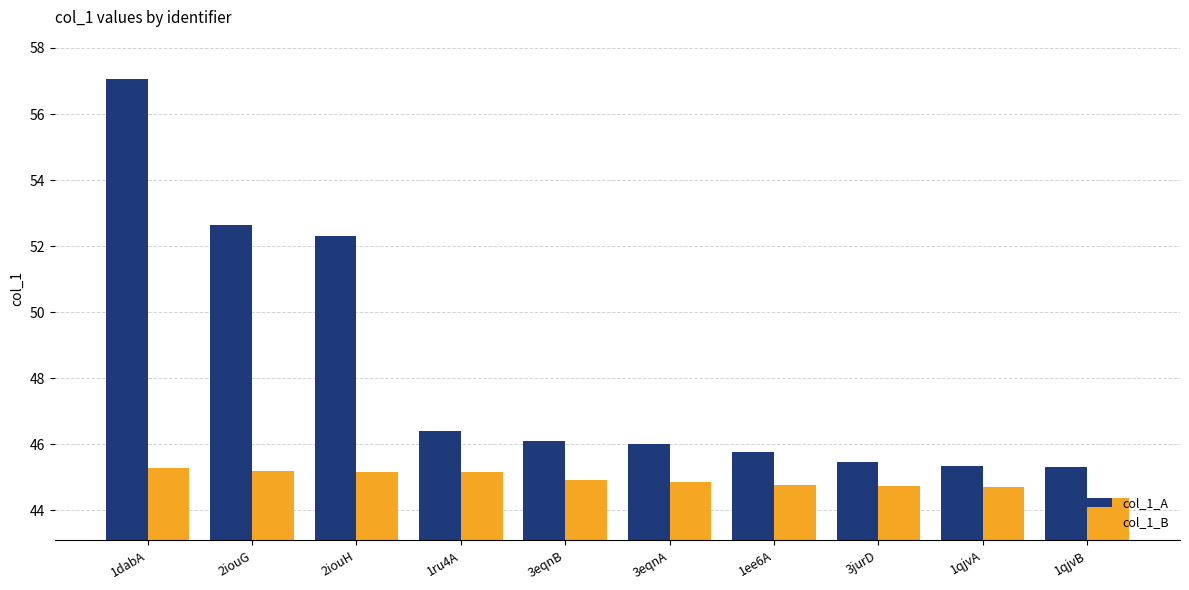

Rank the series by their maximum value, from highest to lowest.

col_1_A, col_1_B